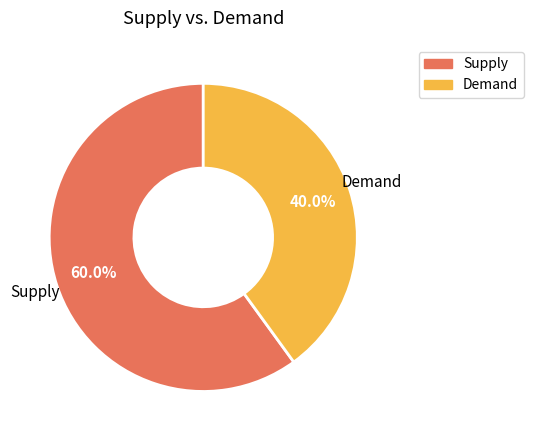

Does any single category account for the majority?

Yes